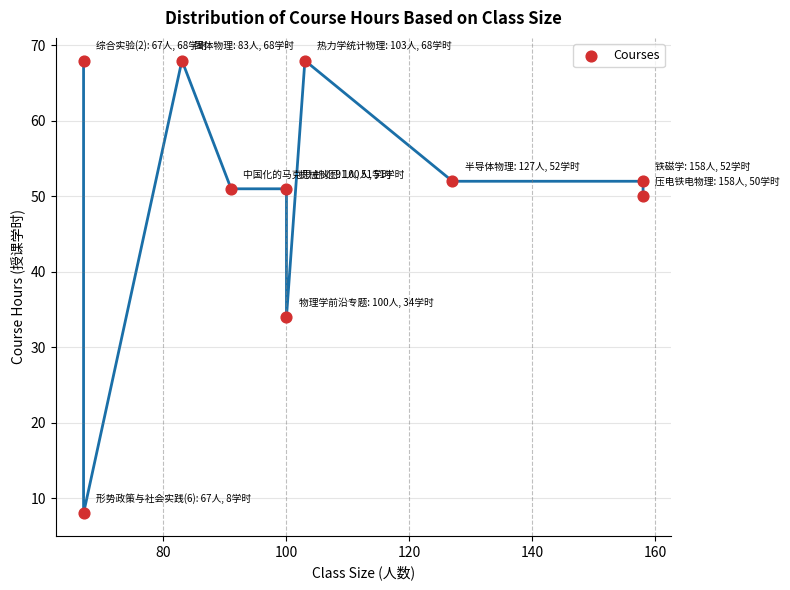

What is the range of Y values (max minus min)?

60